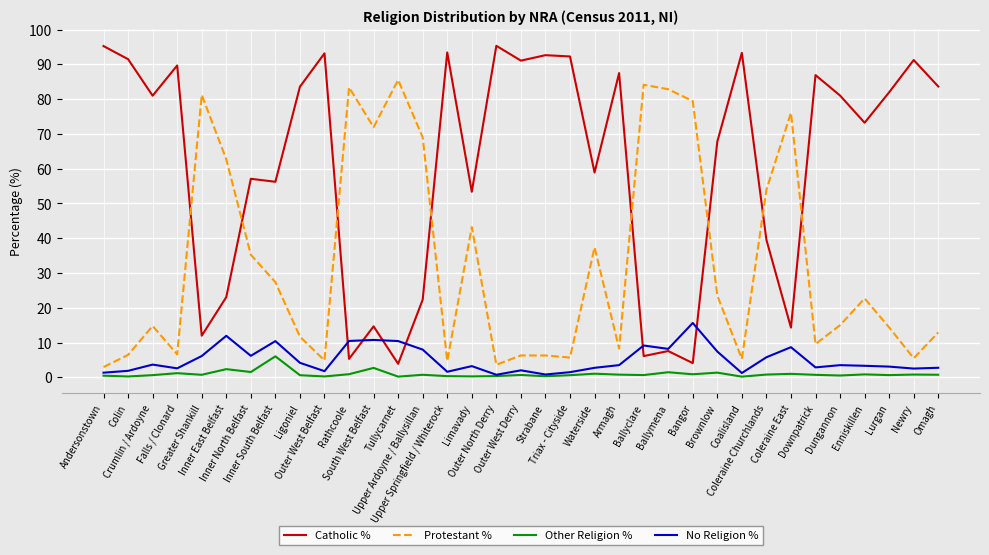

At how many categories does at least one series exceed 77?

24